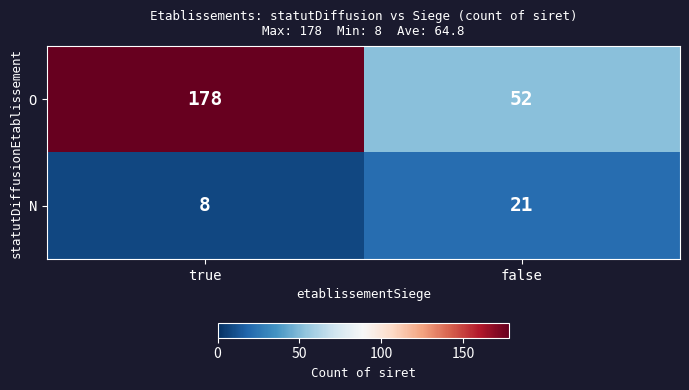

What is the average value of the O series?

115